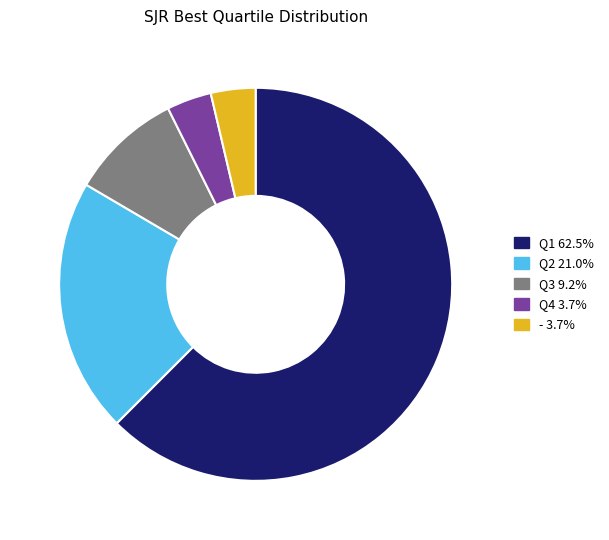

Count the number of slices in the pie.

5